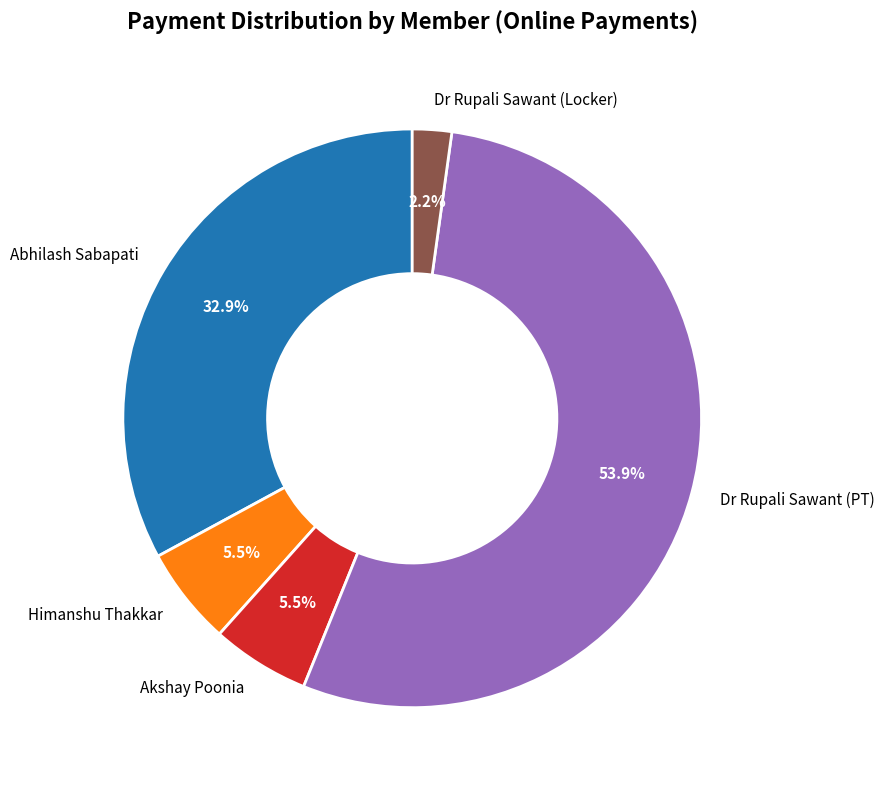

Count the number of slices in the pie.

5